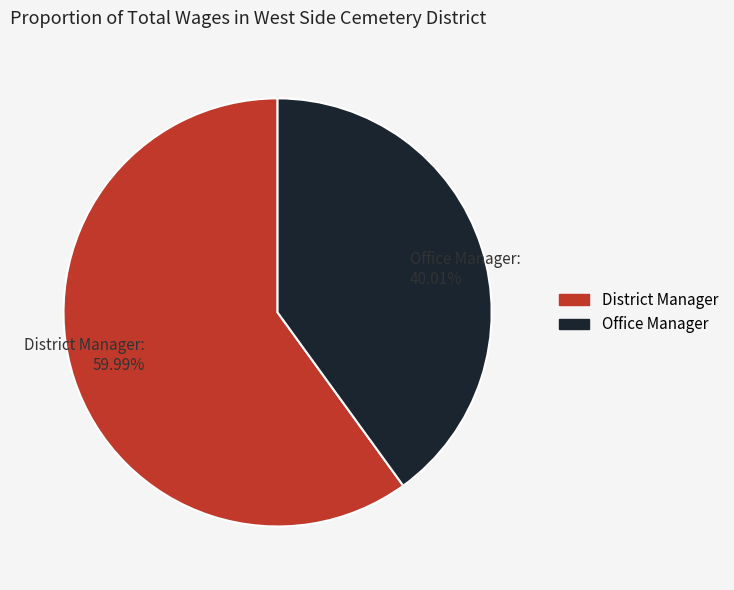

Does any single category account for the majority?

Yes